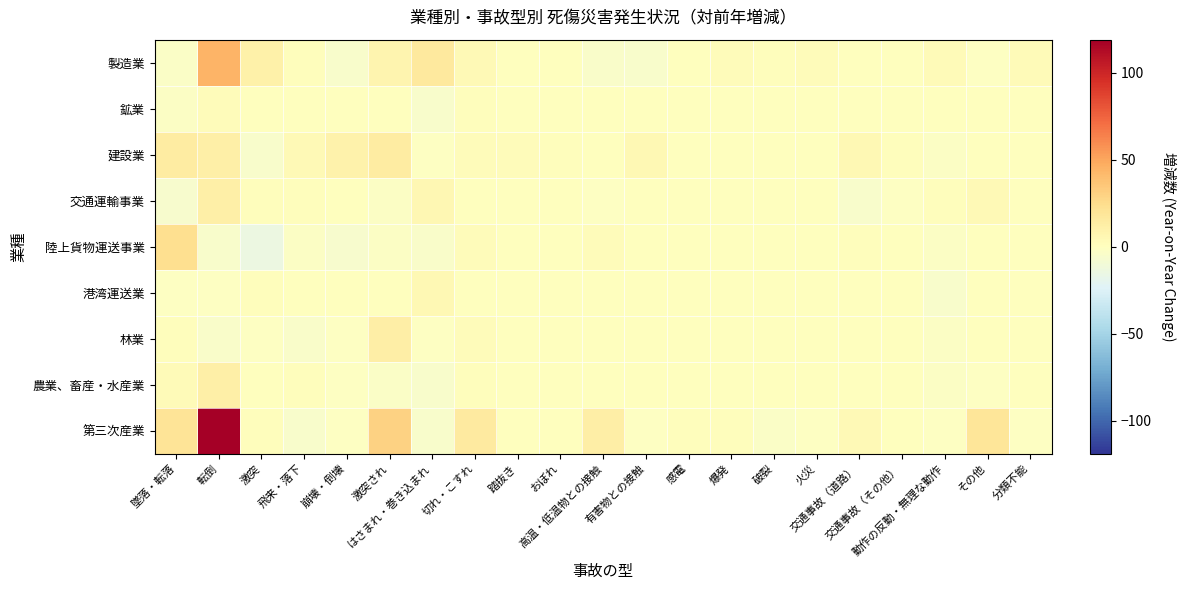

At 崩壊・倒壊, list the series in order from smallest to largest.

陸上貨物運送事業, 製造業, 林業, 農業、畜産・水産業, 第三次産業, 鉱業, 交通運輸事業, 港湾運送業, 建設業